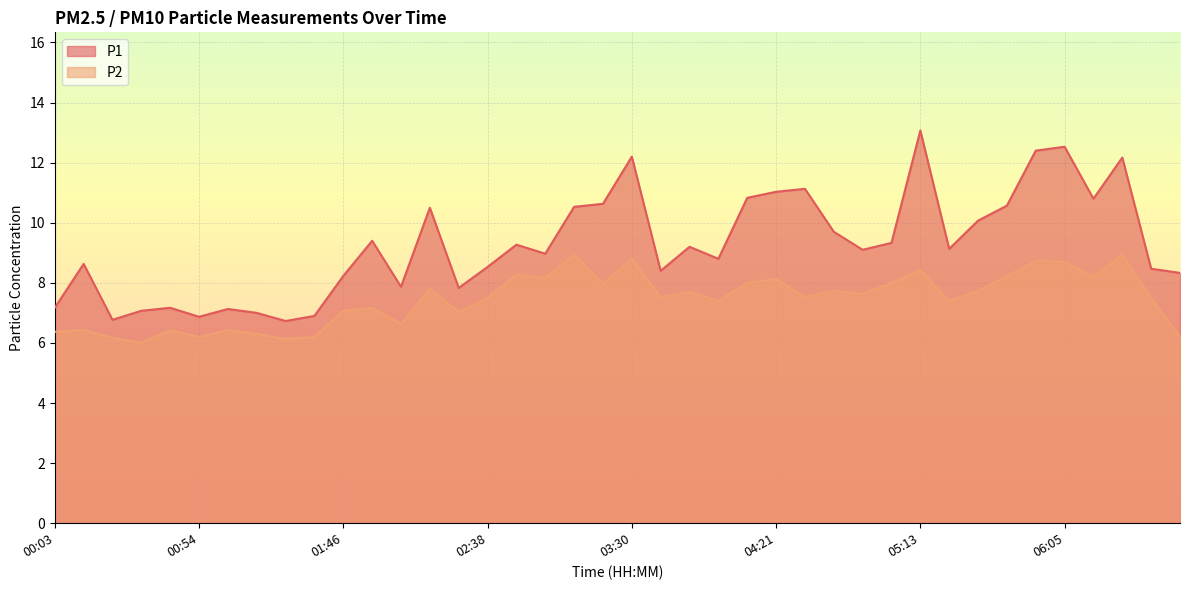

True or false: P2 has a value of 6.3 at 01:15.

True